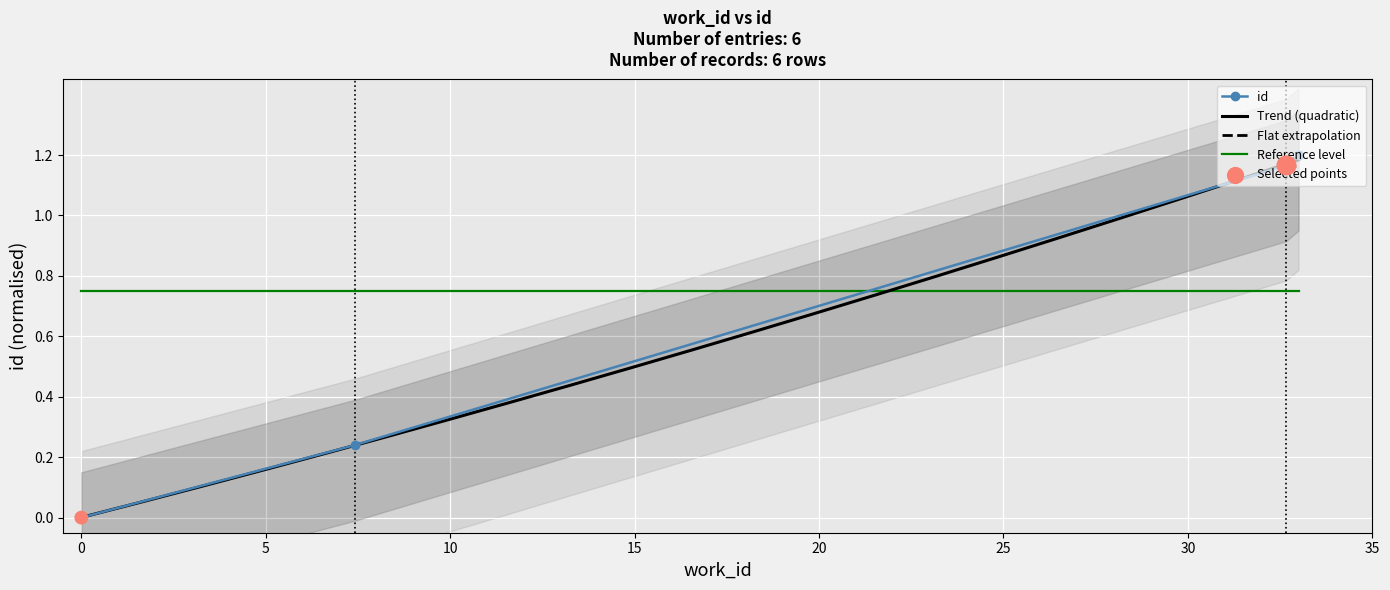

What is the change in value from 3408 to 7509?

+1.2